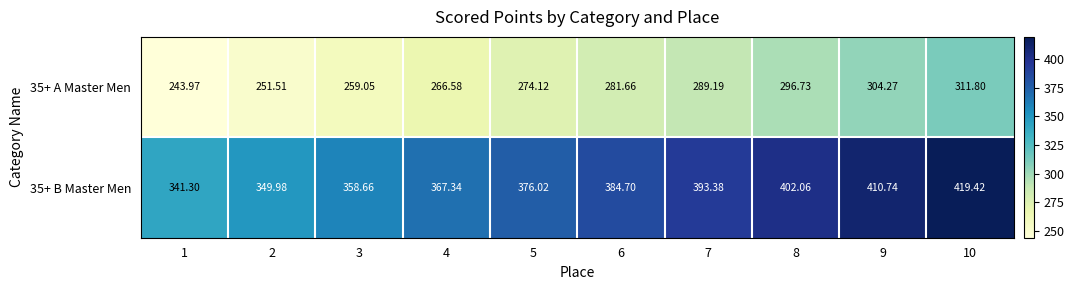

Which series has the largest total across all categories?

row_1